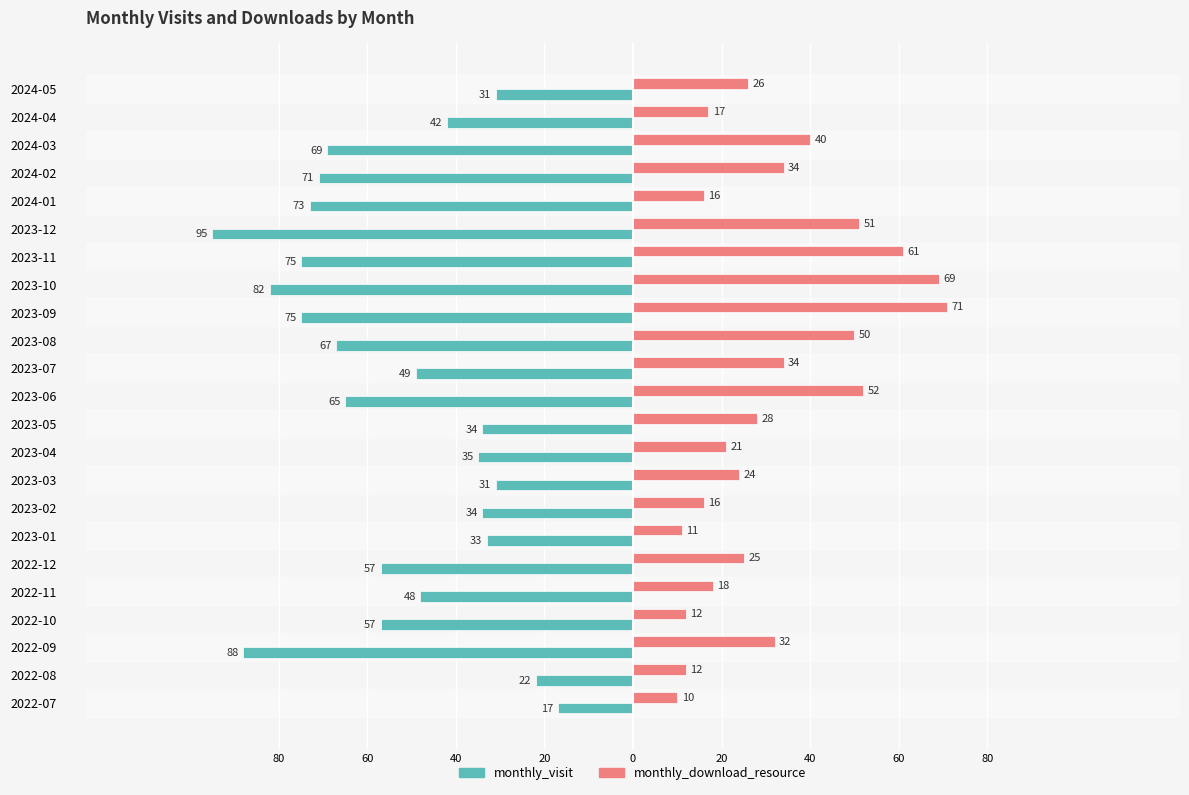

What are all the series names shown in the legend?

monthly_visit, monthly_download_resource